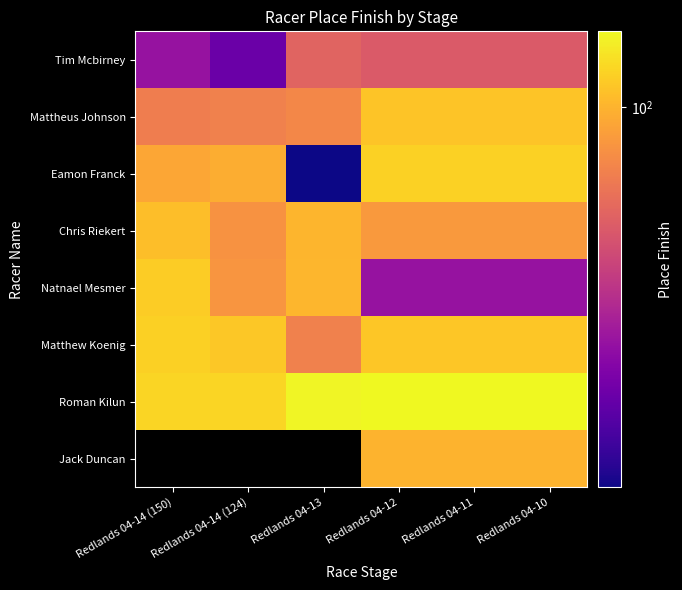

The Eamon Franck series shows 12.0 at Redlands 04-13. True or false?

True